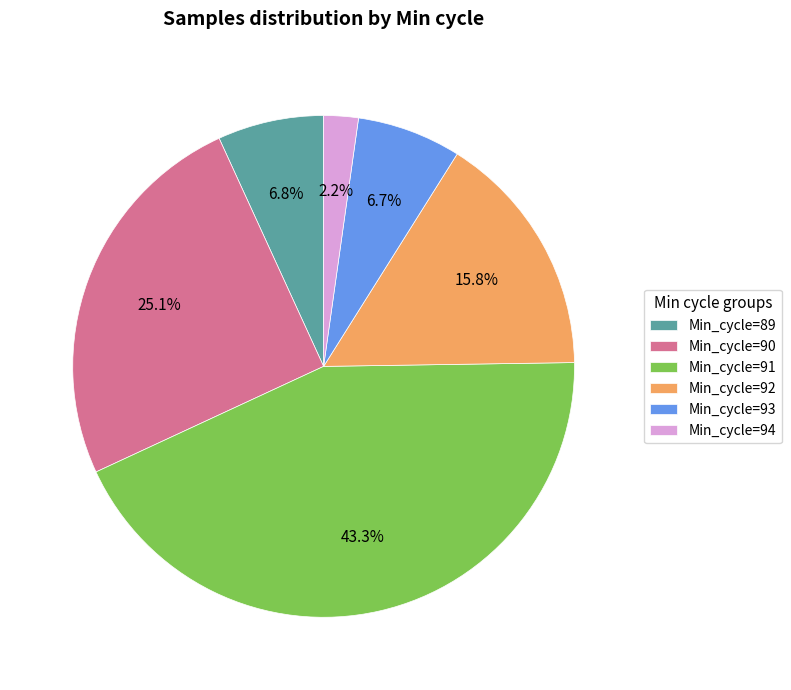

To the nearest percent, what is the combined percentage of Min_cycle=90 and Min_cycle=93?

32%